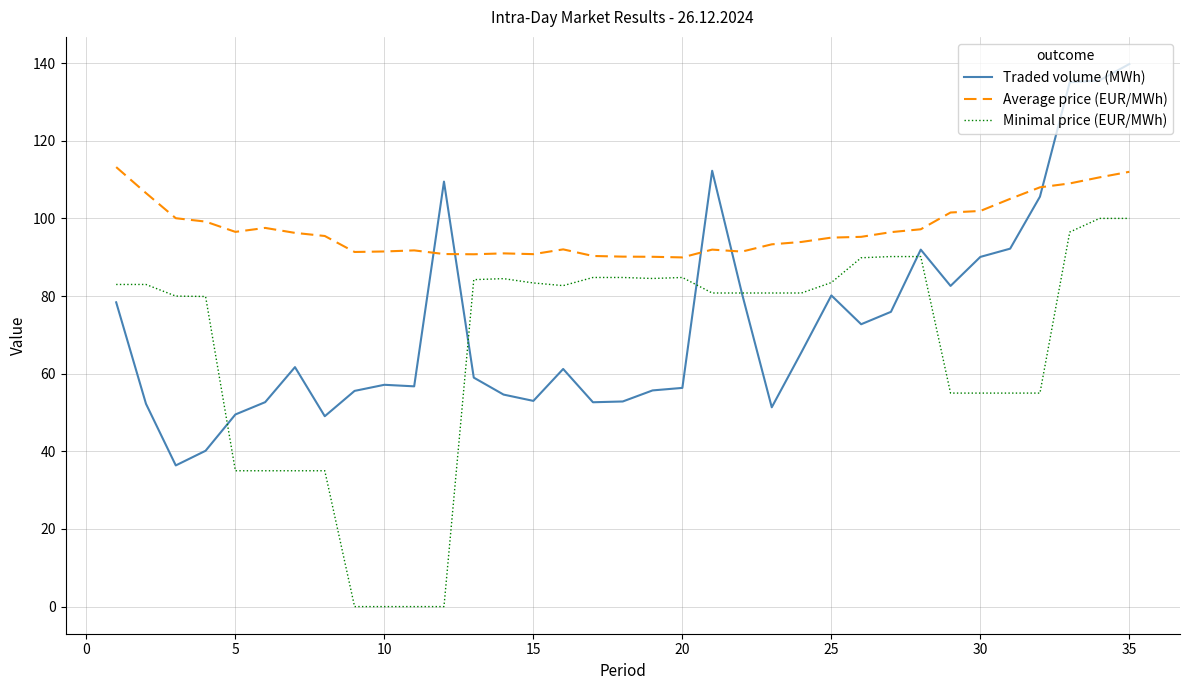

Which series has the widest spread of values?

Traded volume (MWh)